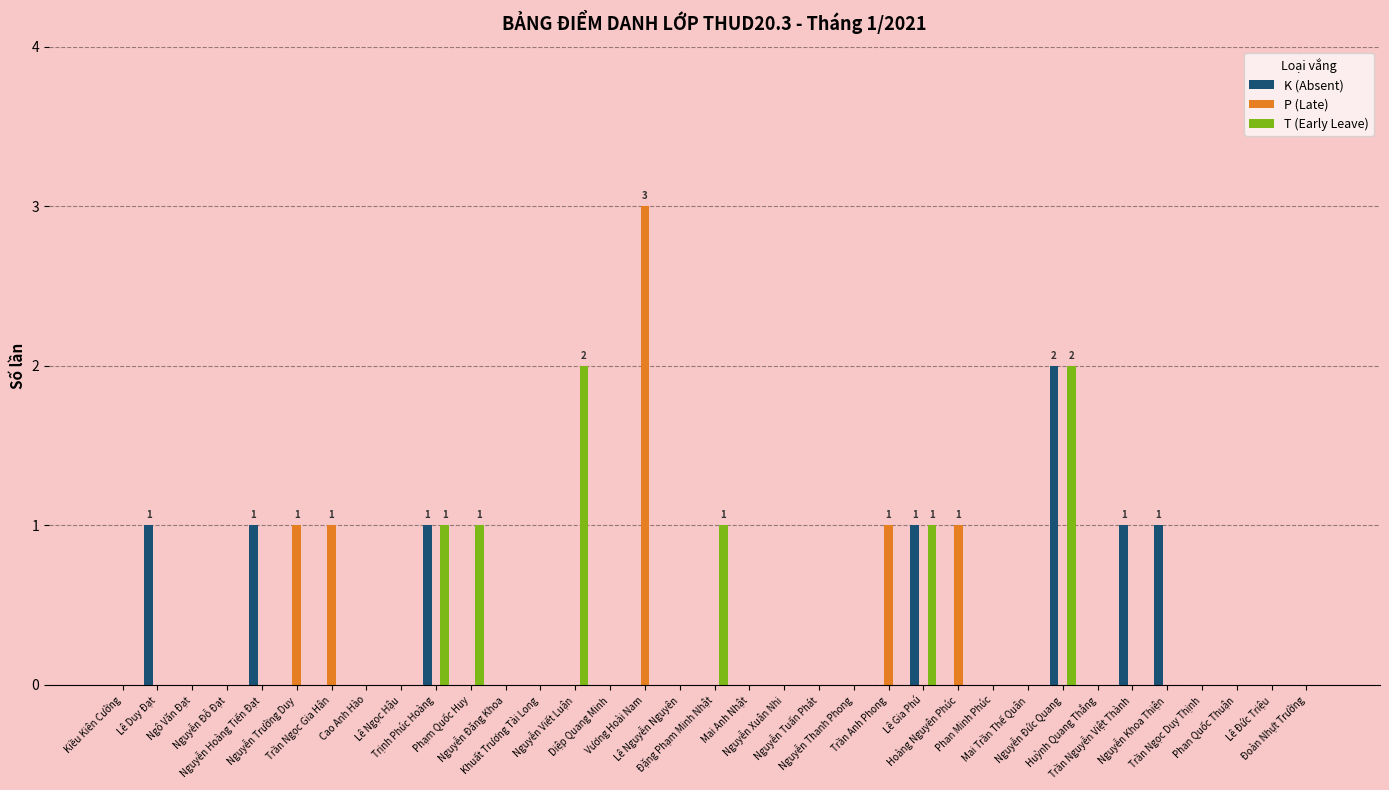

What is the sum of all K (Absent) values?

8